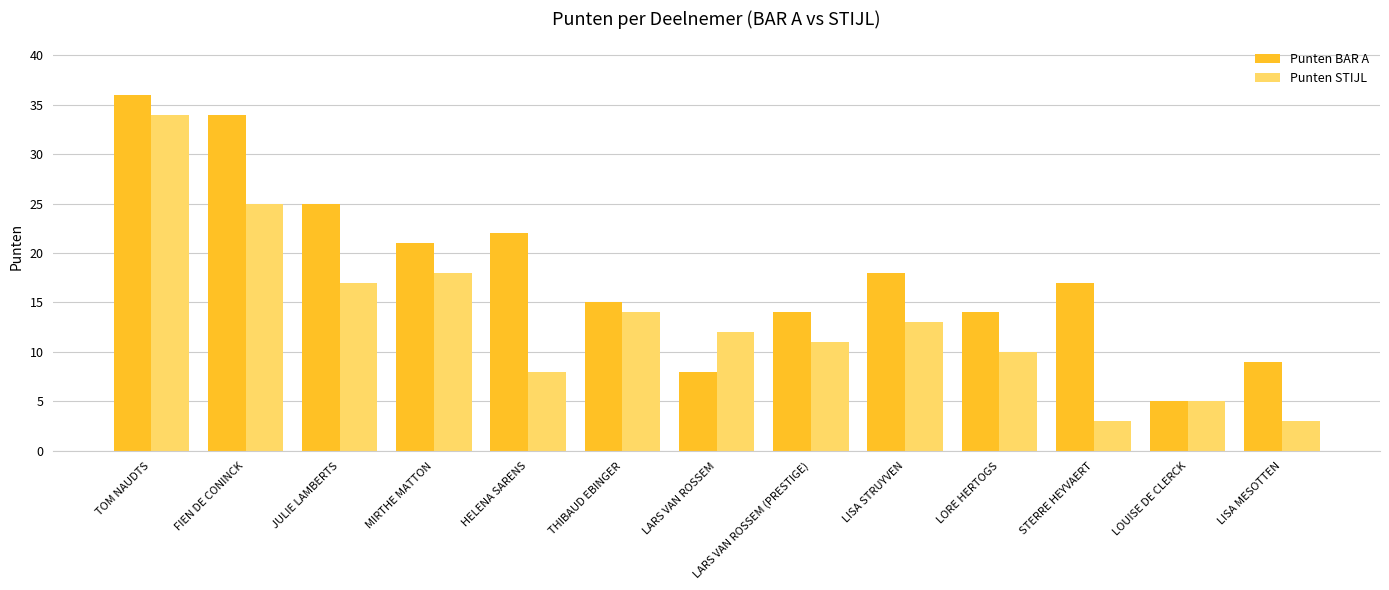

What is the minimum value shown in the chart?

3